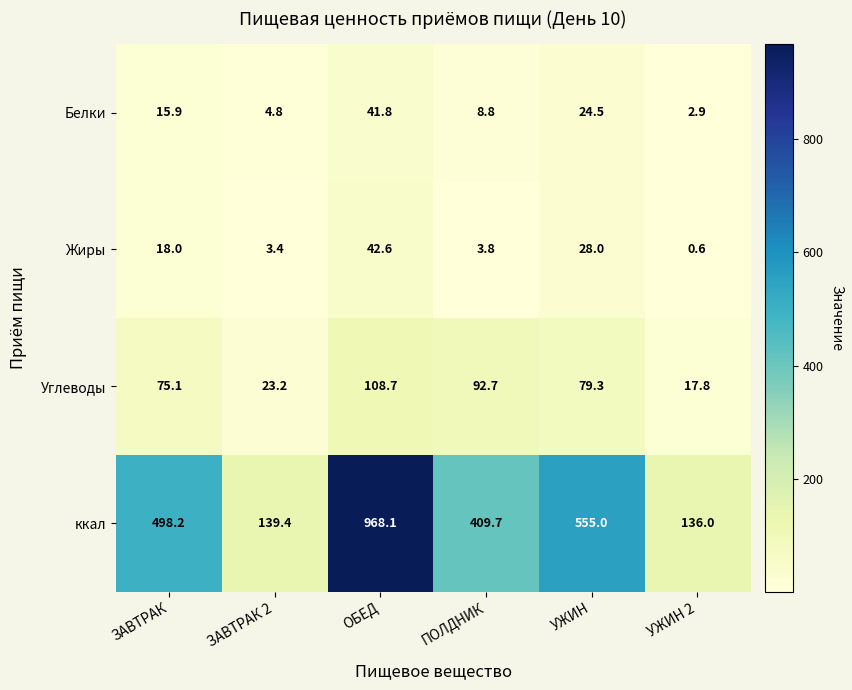

The value of Белки at УЖИН 2 is 4.1. True or false?

False